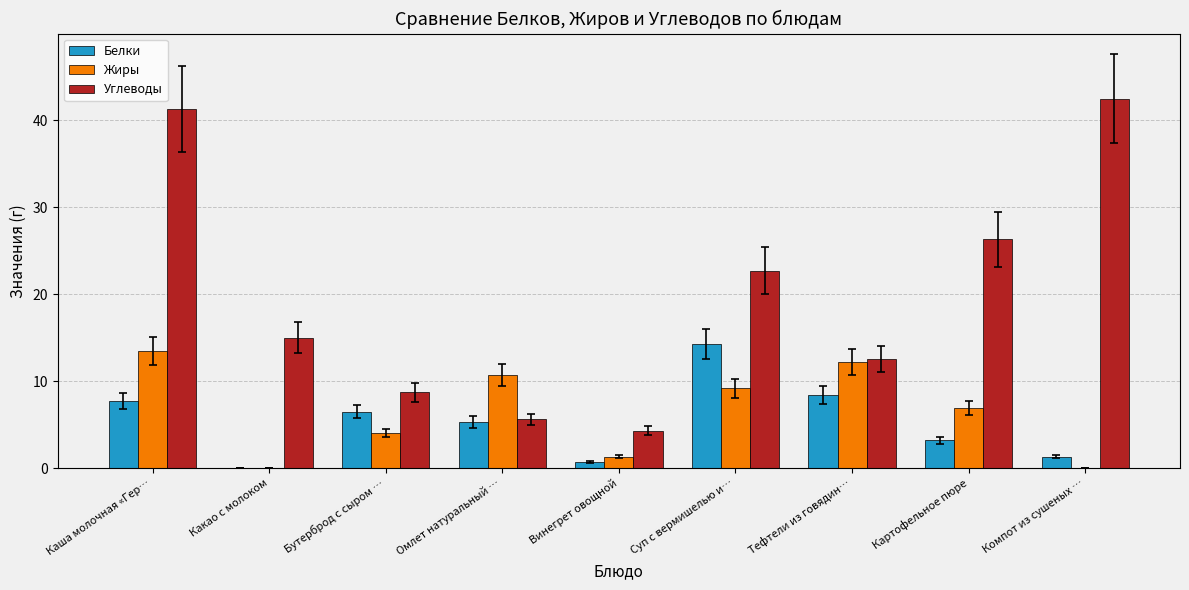

Reading right to left, extract all data points from this chart.

Белки: Компот из сушеных …=1.3	Картофельное пюре=3.2	Тефтели из говядин…=8.4	Суп с вермишелью и…=14.3	Винегрет овощной=0.7	Омлет натуральный …=5.3	Бутерброд с сыром …=6.5	Какао с молоком=0.0	Каша молочная «Гер…=7.7
Жиры: Компот из сушеных …=0.0	Картофельное пюре=6.9	Тефтели из говядин…=12.2	Суп с вермишелью и…=9.2	Винегрет овощной=1.3	Омлет натуральный …=10.7	Бутерброд с сыром …=4.0	Какао с молоком=0.0	Каша молочная «Гер…=13.5
Углеводы: Компот из сушеных …=42.5	Картофельное пюре=26.3	Тефтели из говядин…=12.5	Суп с вермишелью и…=22.7	Винегрет овощной=4.3	Омлет натуральный …=5.6	Бутерброд с сыром …=8.7	Какао с молоком=15.0	Каша молочная «Гер…=41.3